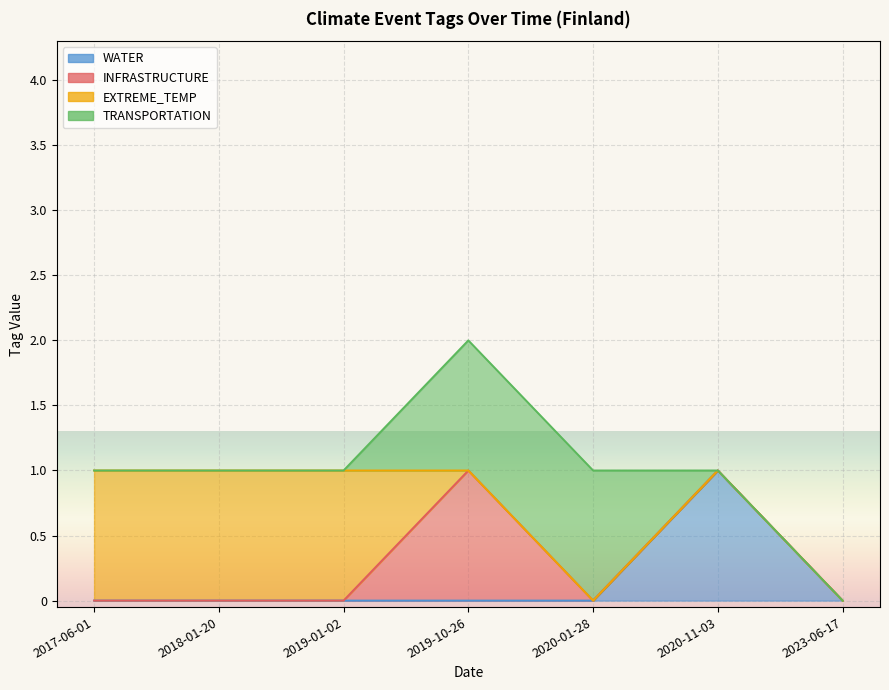

What is the maximum value for TRANSPORTATION?

1